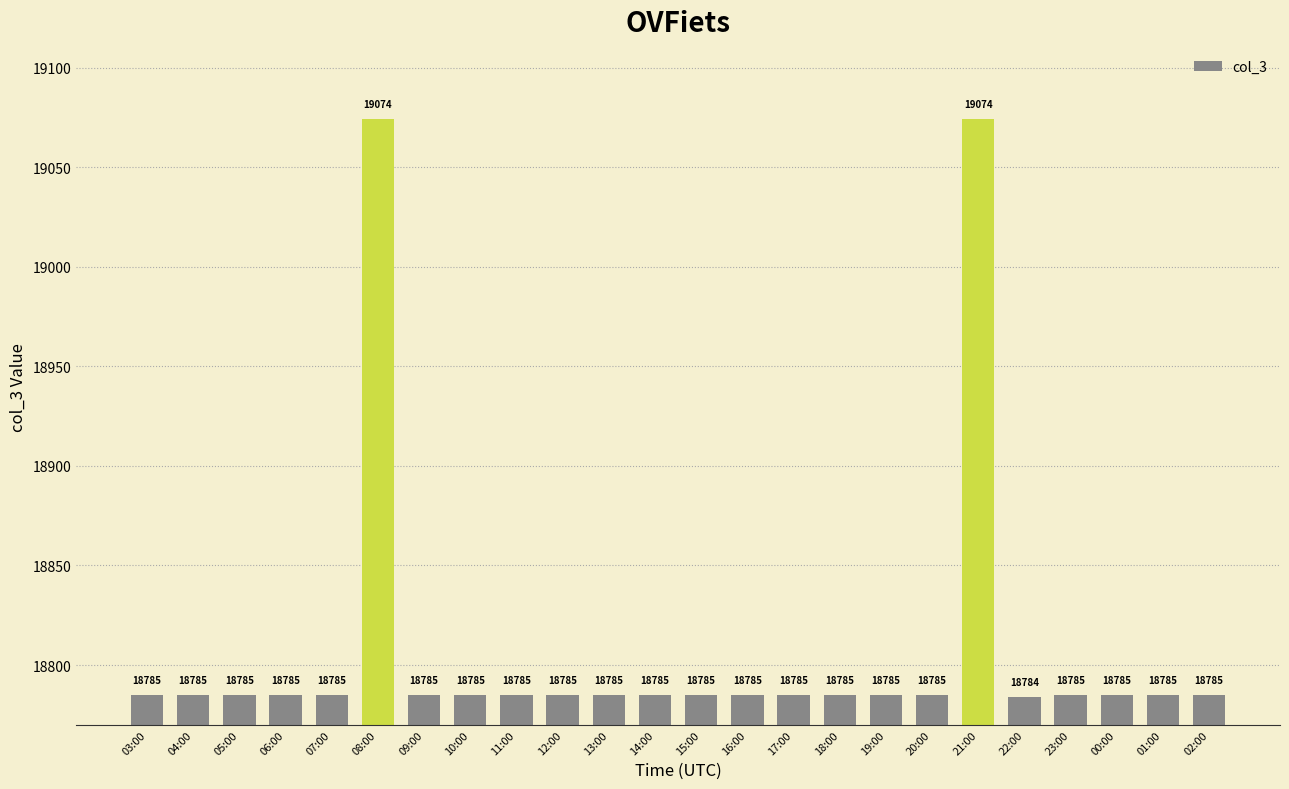

Reading left to right, list all the values displayed in this chart.

03:00=18785	04:00=18785	05:00=18785	06:00=18785	07:00=18785	08:00=19074	09:00=18785	10:00=18785	11:00=18785	12:00=18785	13:00=18785	14:00=18785	15:00=18785	16:00=18785	17:00=18785	18:00=18785	19:00=18785	20:00=18785	21:00=19074	22:00=18784	23:00=18785	00:00=18785	01:00=18785	02:00=18785